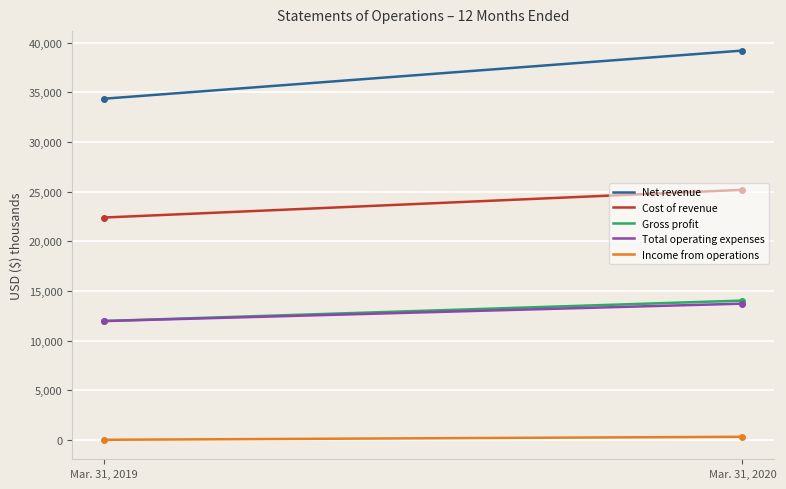

Which series has the largest total across all categories?

Net revenue